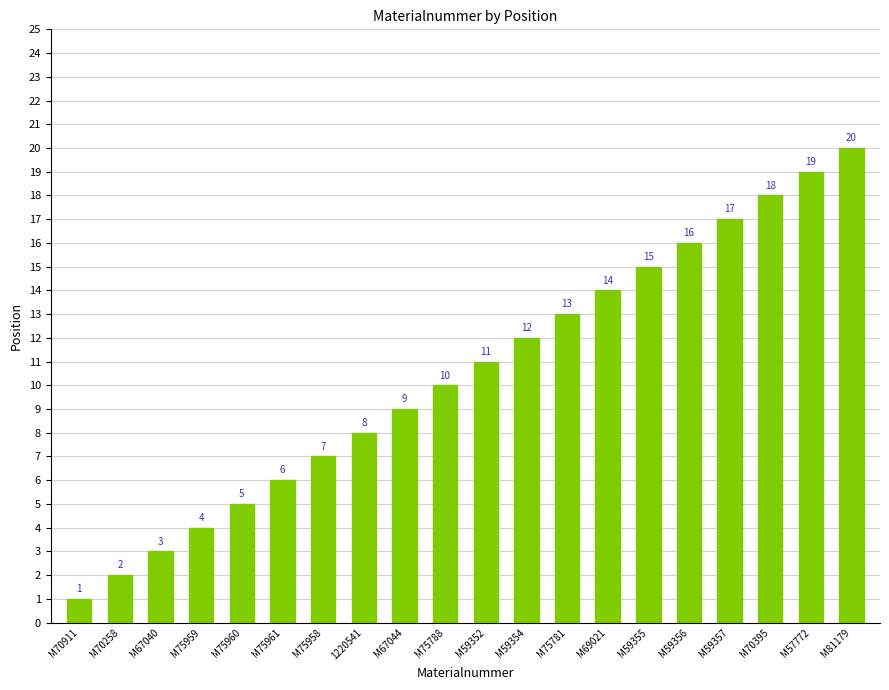

What is the ratio of the value at M57772 to the value at M59354?

1.6